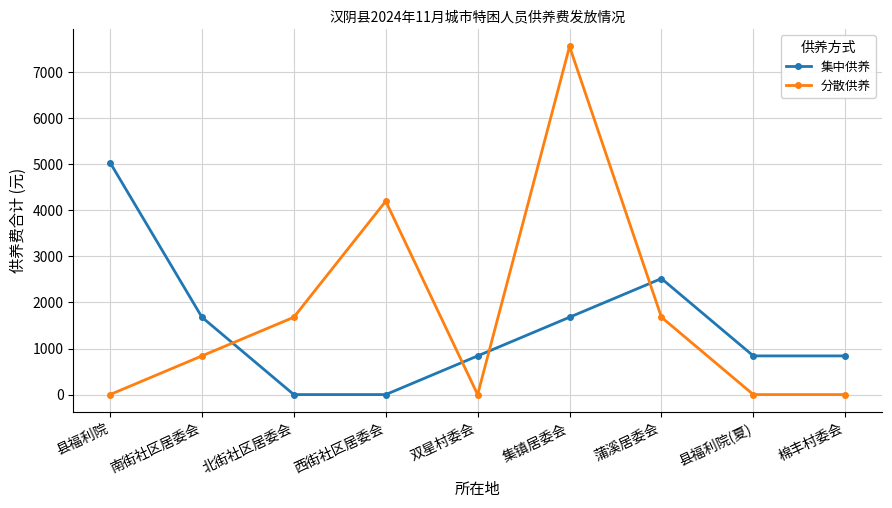

What is the highest value of the 分散供养 series?

7560